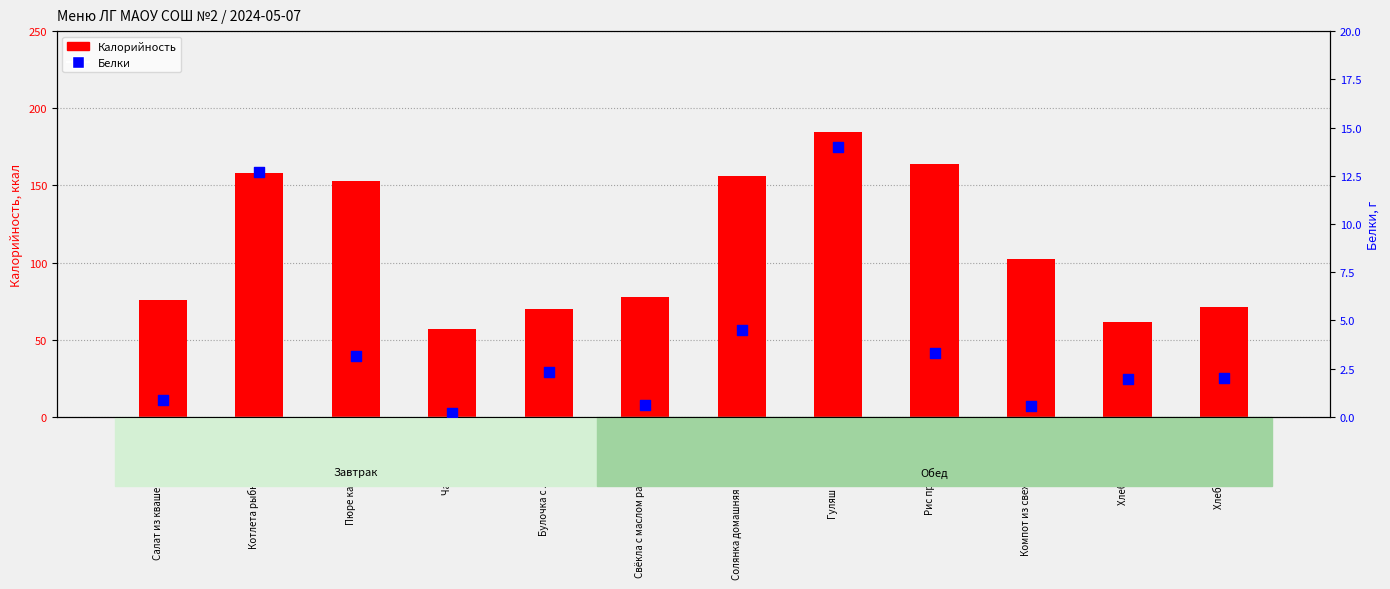

What are all the series names shown in the legend?

Калорийность, Белки